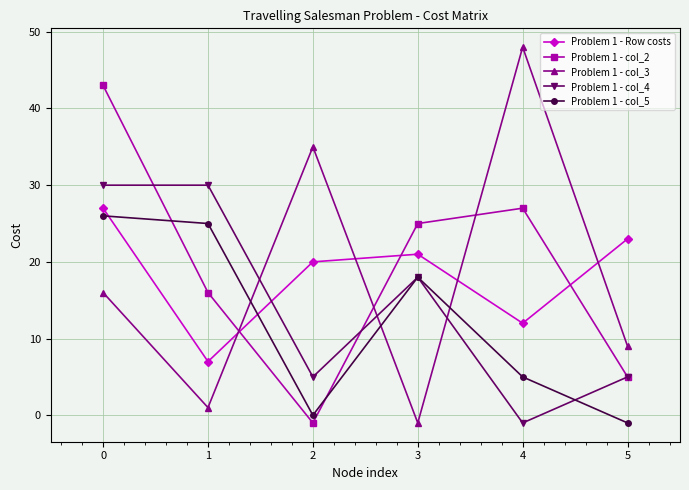

After their last crossing, which series has the higher values: Problem 1 - col_3 or Problem 1 - col_5?

Problem 1 - col_3